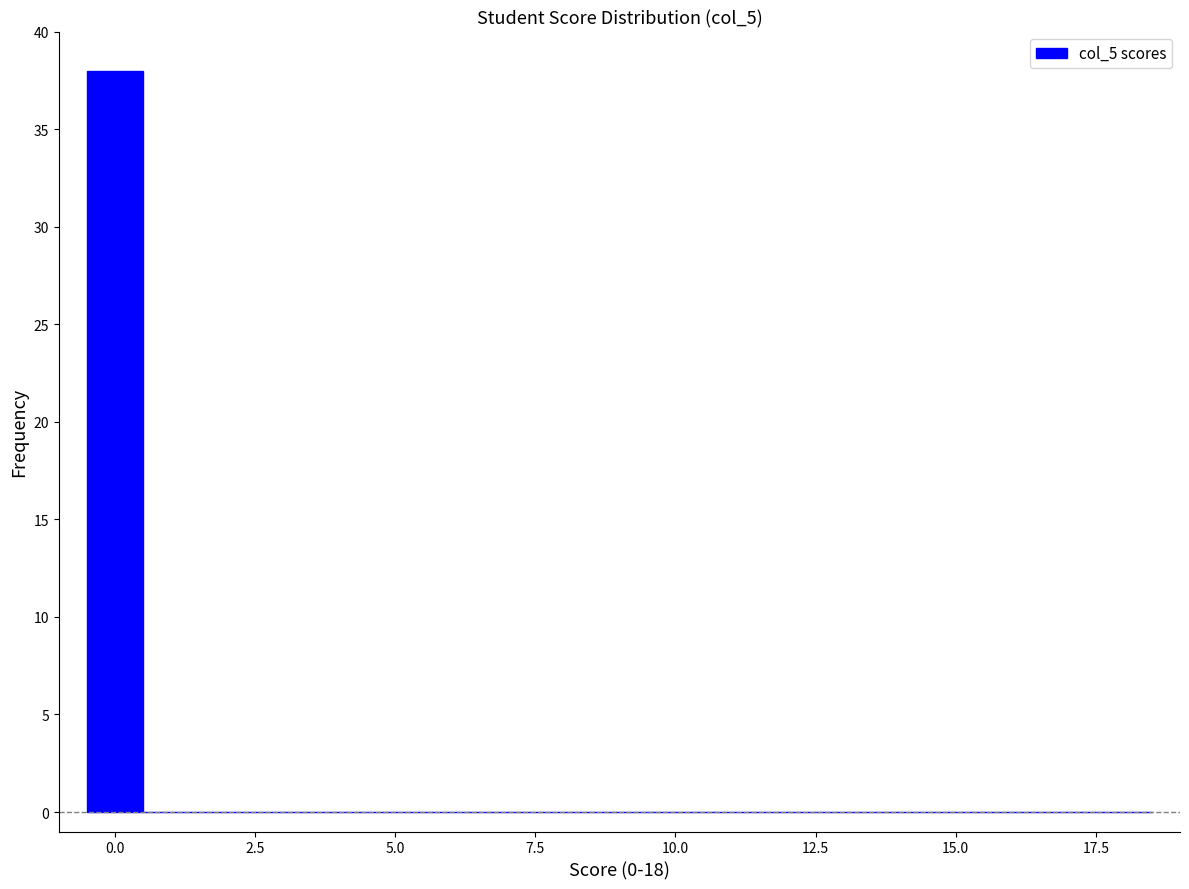

Read against the x-axis, roughly where is the centre of the tallest bar?

0.0